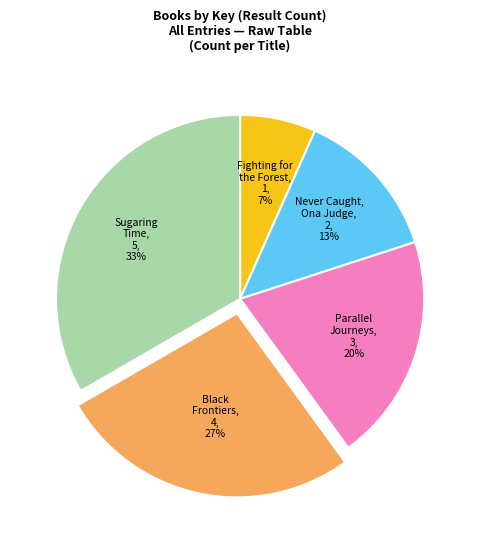

Does any single category account for the majority?

No